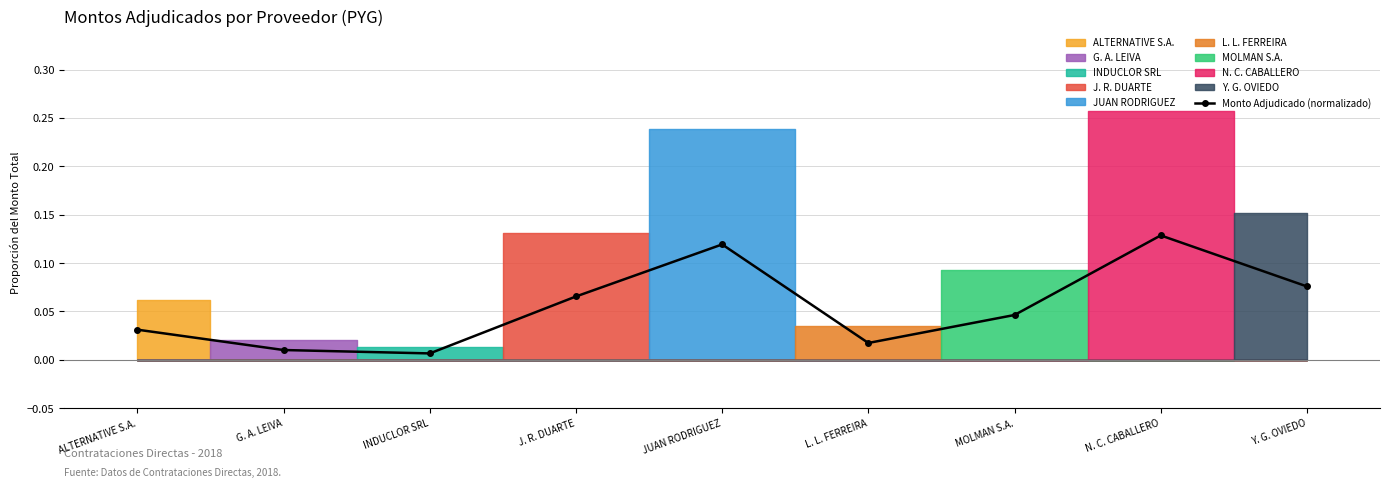

Which has a higher value, Y. G. OVIEDO or INDUCLOR SRL?

Y. G. OVIEDO